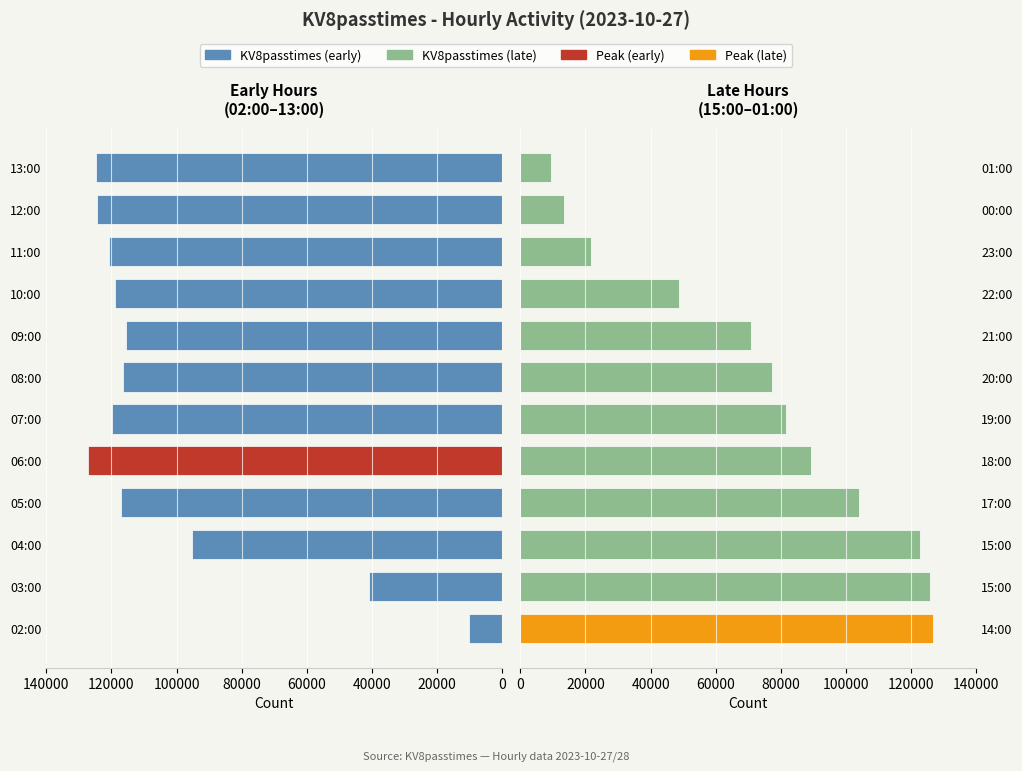

Reading left to right, what are all the values shown in this chart?

KV8passtimes (early hours): 10299	40789	95159	117129	127292	119975	116359	115639	119030	120638	124311	124824
KV8passtimes (late hours): 126697	125798	122706	104039	89194	81737	77425	70801	48666	21685	13517	9418